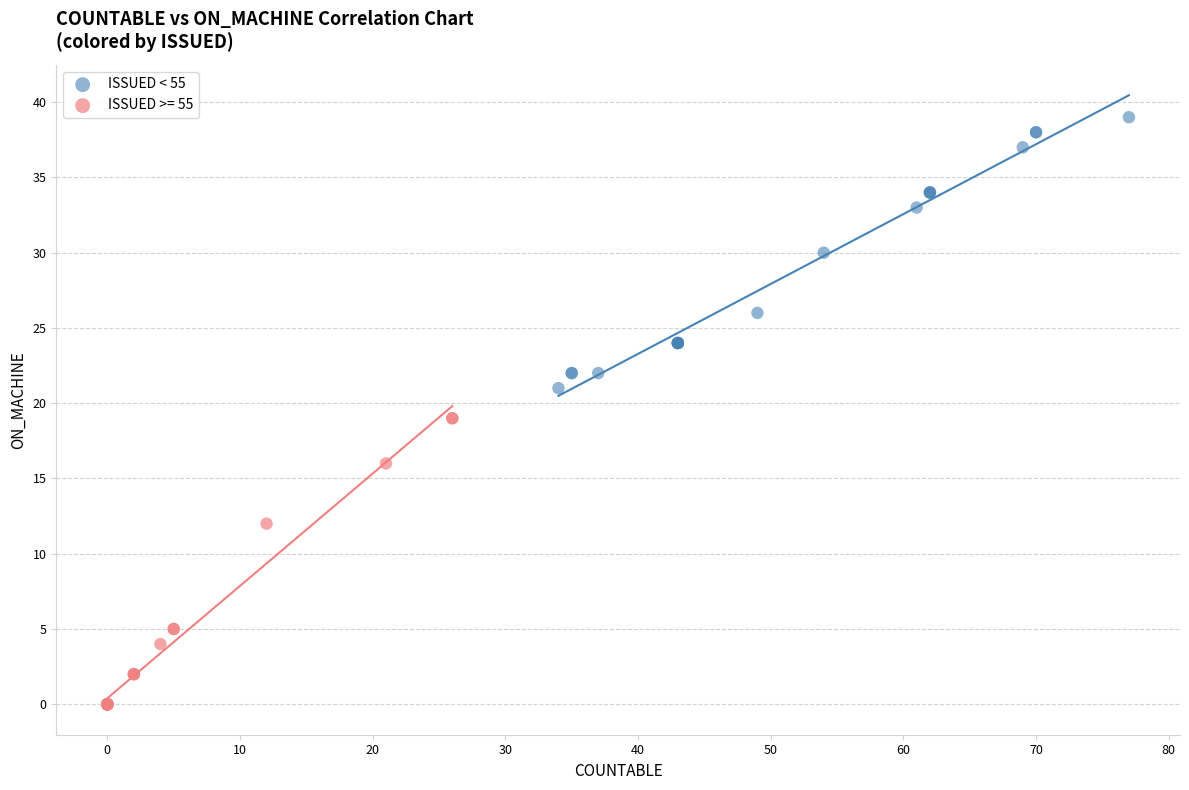

Which series reaches the minimum Y coordinate?

ISSUED >= 55